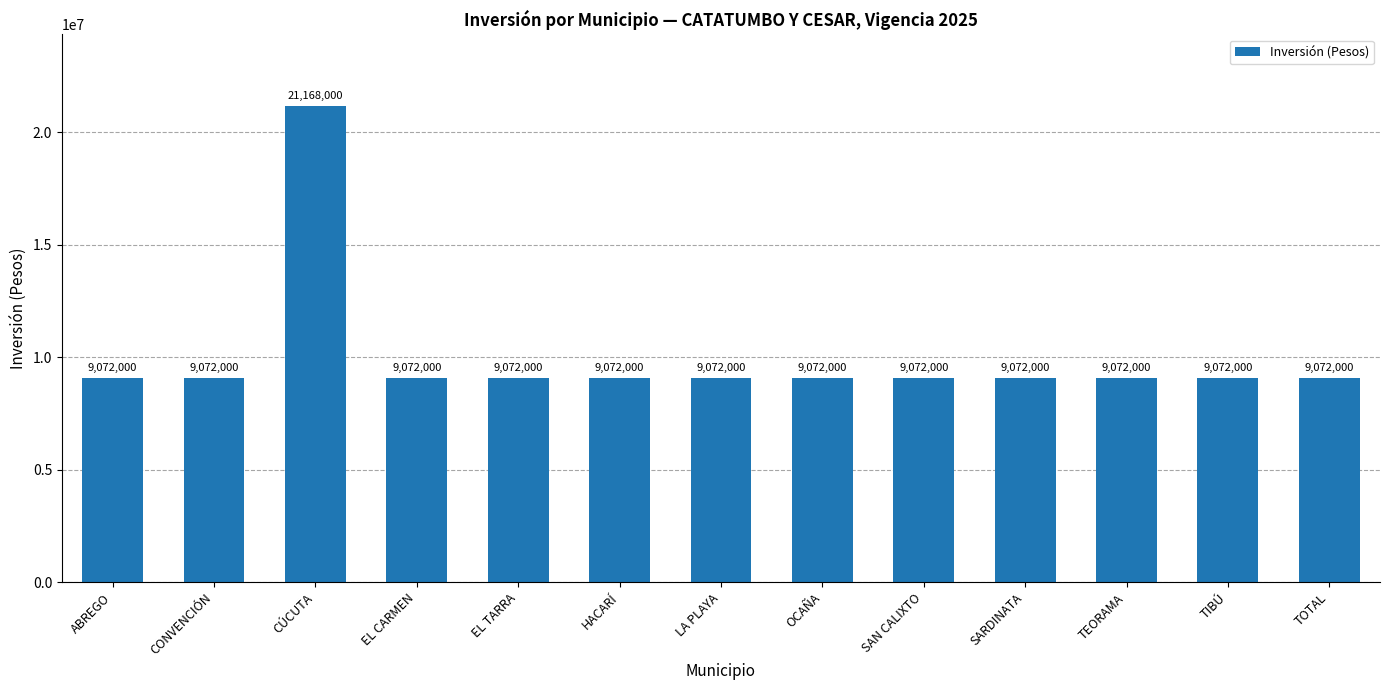

Is it true that the value at OCAÑA is 5615988?

False